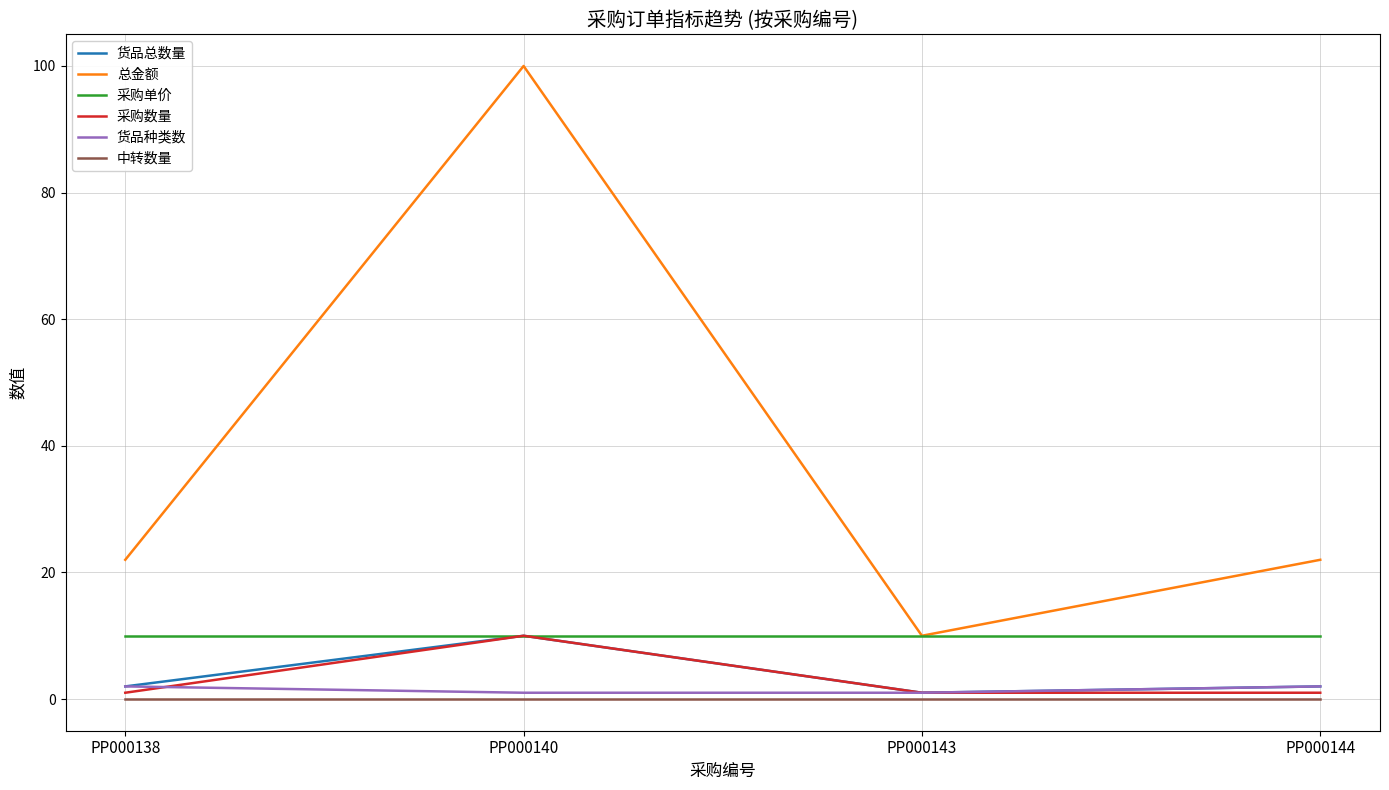

Reading left to right, transcribe all the data shown in this chart.

货品总数量: 2	10	1	2
总金额: 22	100	10	22
采购单价: 10	10	10	10
采购数量: 1	10	1	1
货品种类数: 2	1	1	2
中转数量: 0	0	0	0